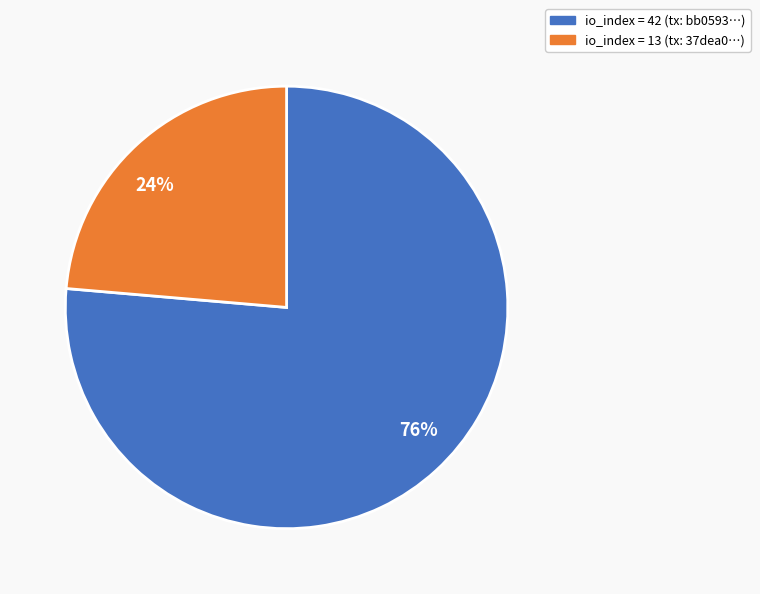

What is the majority slice?

io_index = 42 (tx: bb0593…)